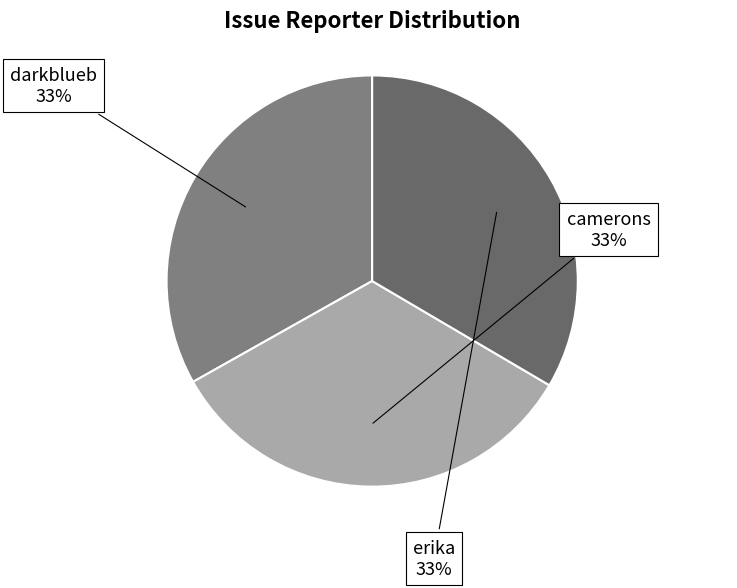

To the nearest percent, what portion does darkblueb represent?

33%